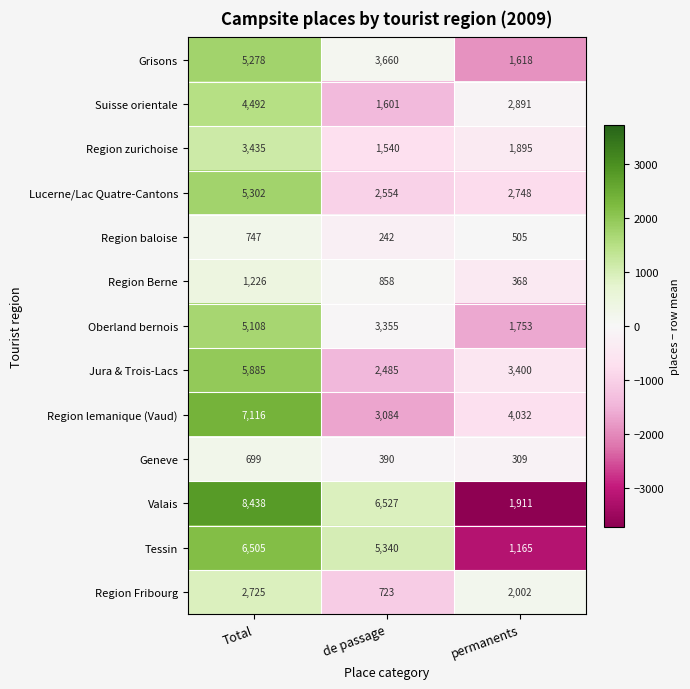

At which label is Valais closest to 5174?

de passage